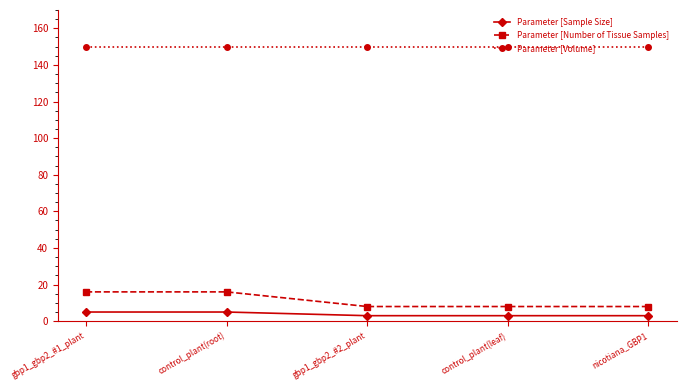

Reading right to left, list all the values displayed in this chart.

Parameter [Sample Size]: nicotiana_GBP1=3	control_plant(leaf)=3	gbp1_gbp2_#2_plant=3	control_plant(root)=5	gbp1_gbp2_#1_plant=5
Parameter [Number of Tissue Samples]: nicotiana_GBP1=8	control_plant(leaf)=8	gbp1_gbp2_#2_plant=8	control_plant(root)=16	gbp1_gbp2_#1_plant=16
Parameter [Volume]: nicotiana_GBP1=150	control_plant(leaf)=150	gbp1_gbp2_#2_plant=150	control_plant(root)=150	gbp1_gbp2_#1_plant=150